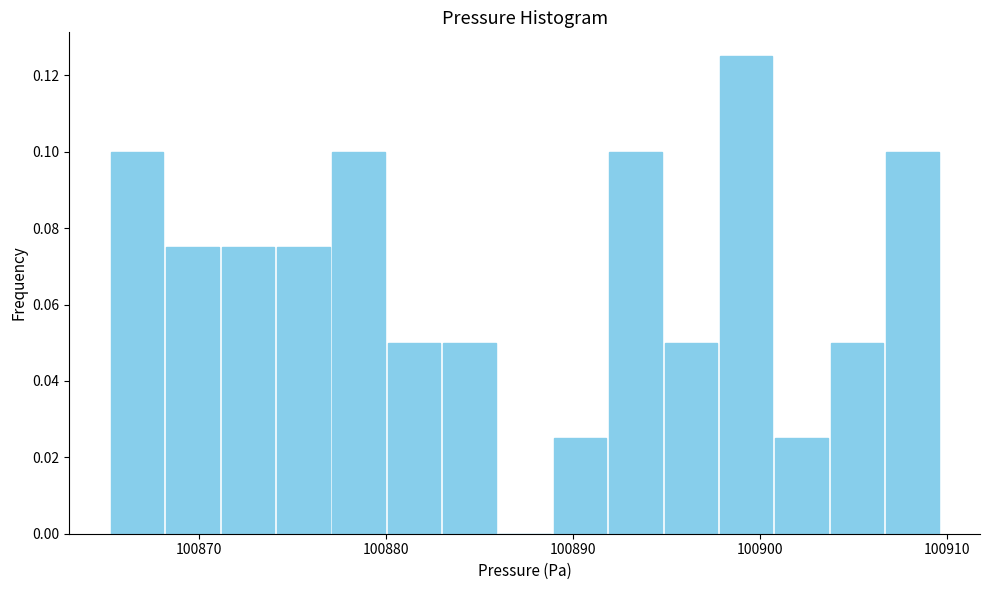

Read against the x-axis, roughly where is the centre of the tallest bar?

100899